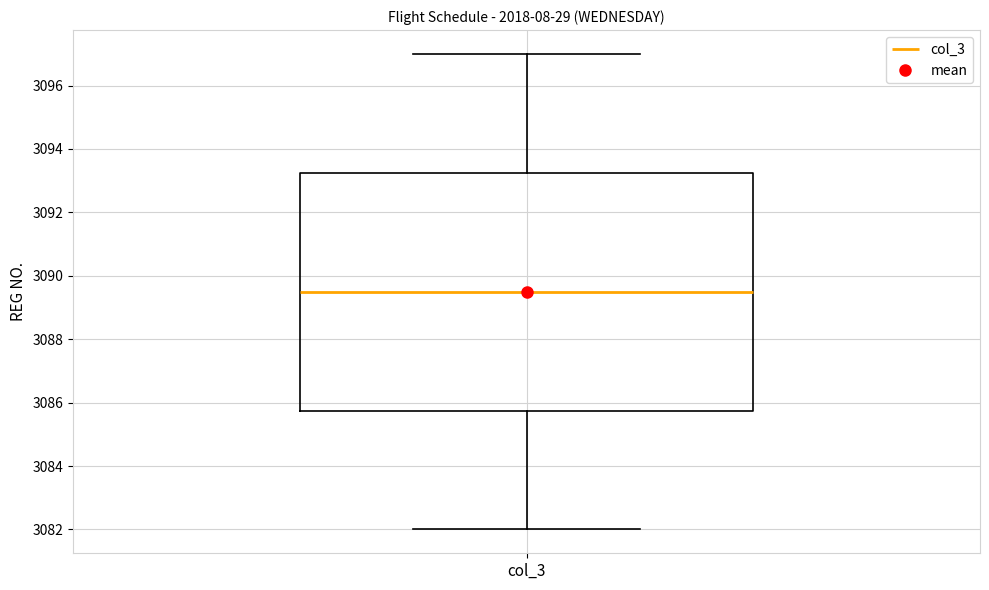

Transcribe this box plot: give where the median line is, the range the box spans, and where the two whiskers end, as read against the y-axis. The values are not printed on the chart, so give them approximately, as read against the axis.

median 3089.6, box 3085.8 to 3093.2, whiskers 3082.0 to 3097.0